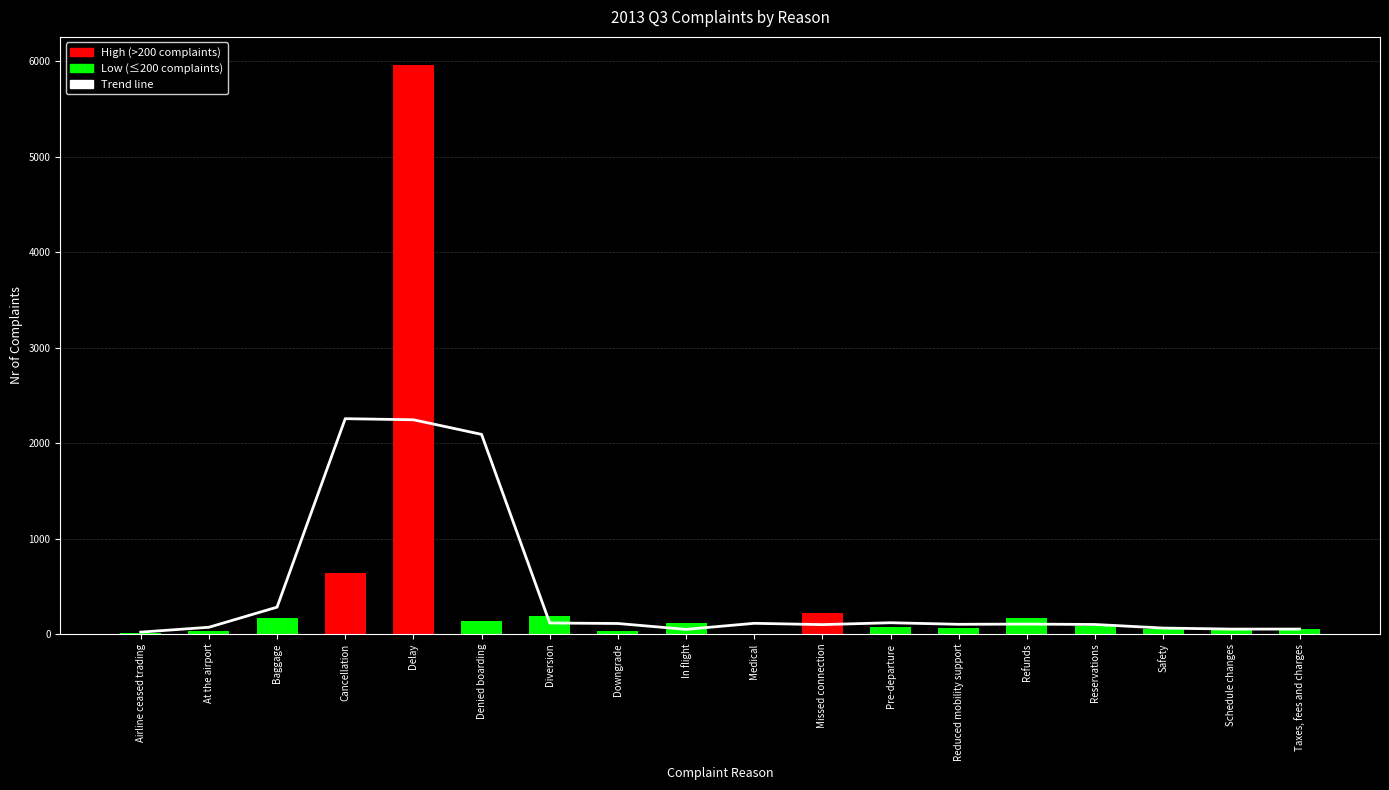

What is the sum of all Nr of Complaints values?

8031.0